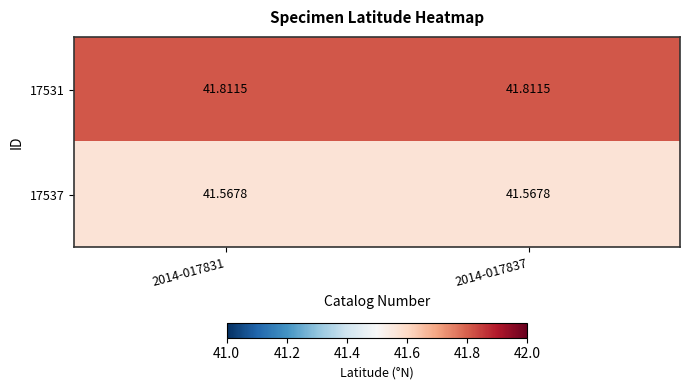

Count the number of data series in this chart.

2